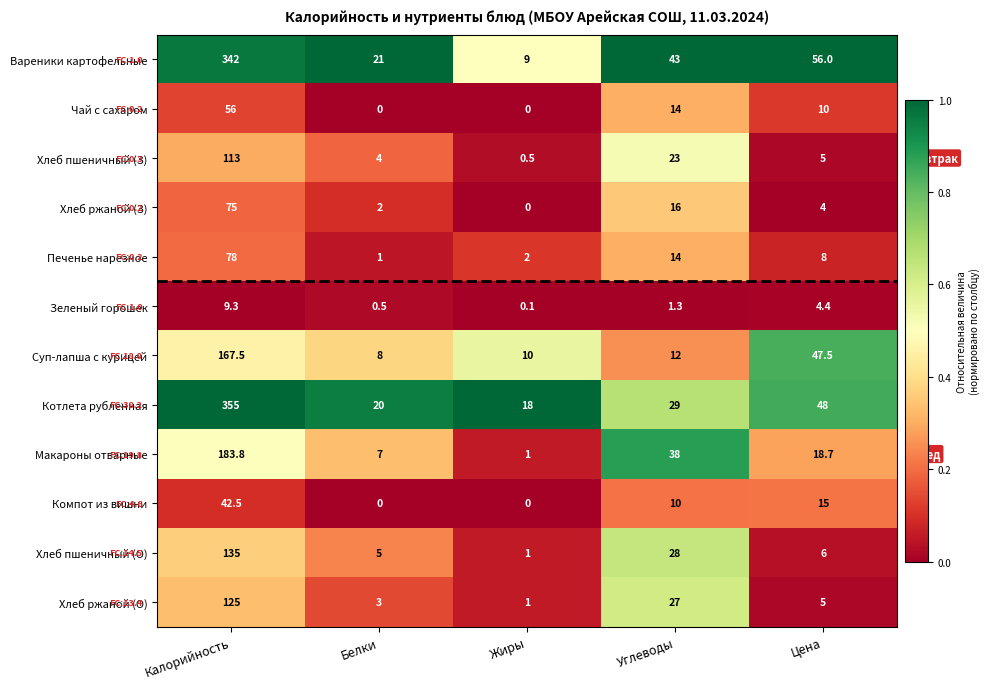

Count the number of data series in this chart.

12